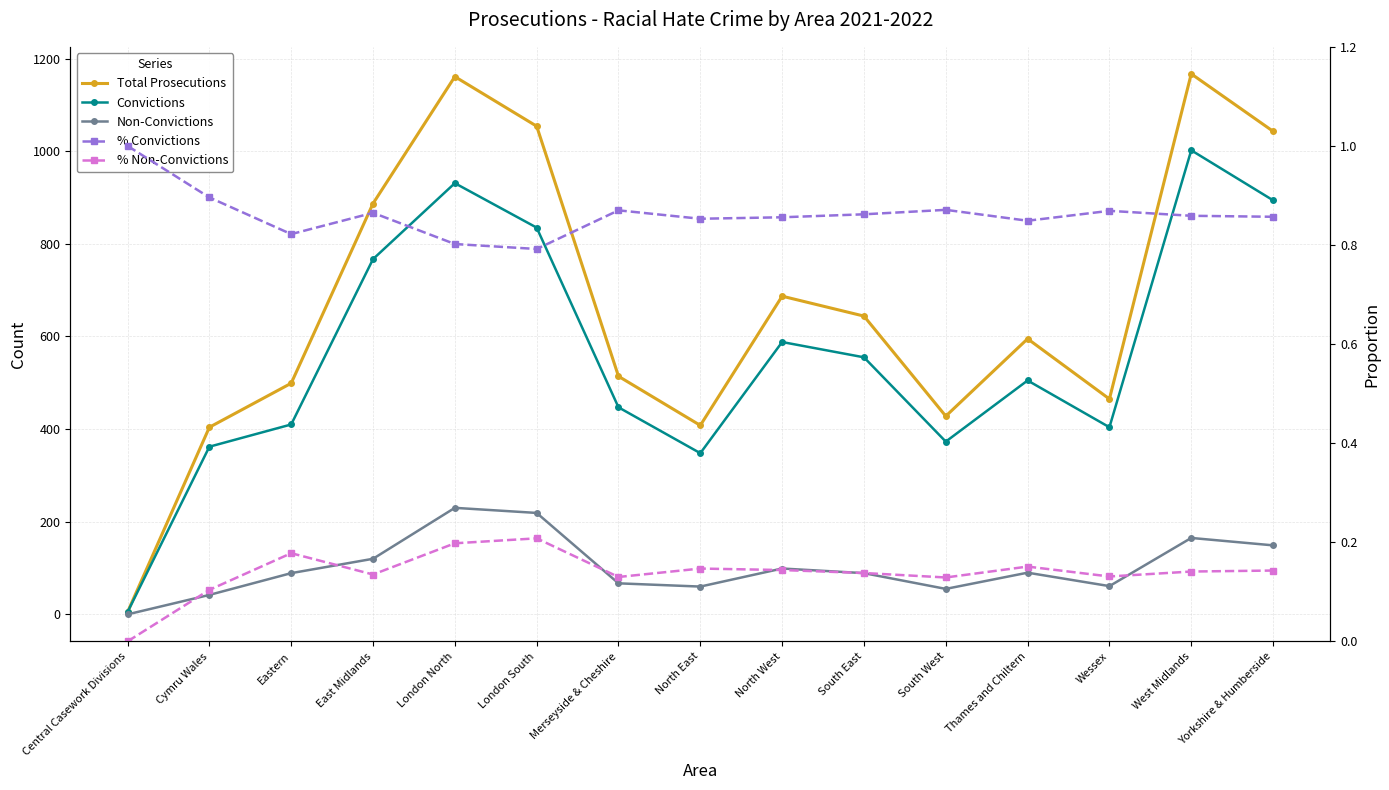

Which category has the lowest value in the Total Prosecutions series?

Central Casework Divisions